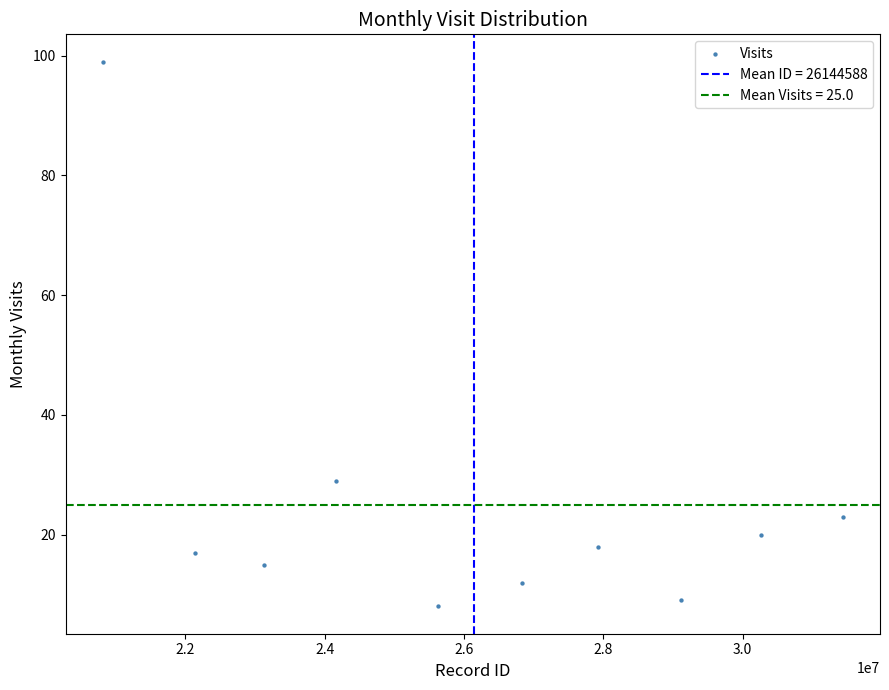

What is the average Y value?

25